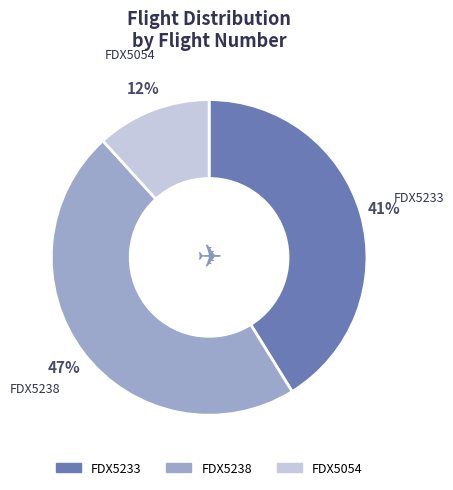

To the nearest percent, what percentage of the pie is FDX5233?

41%